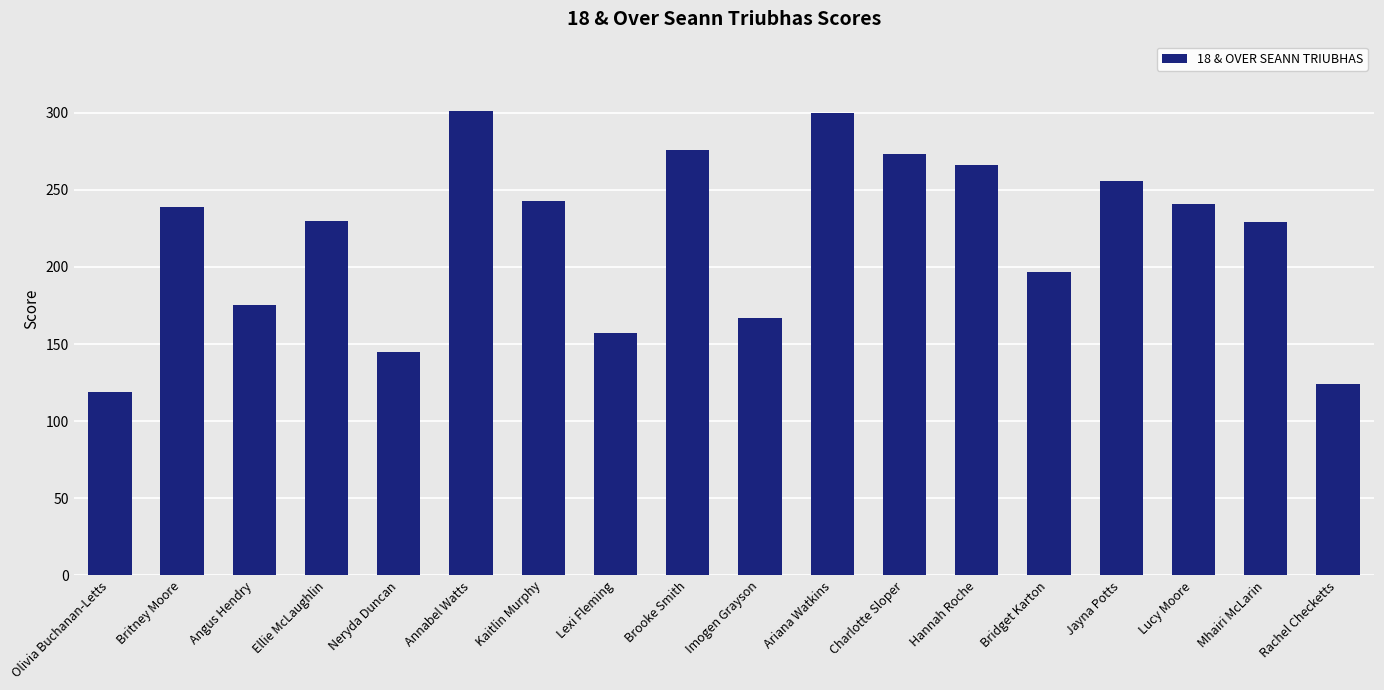

Approximately how many times larger is the value at Brooke Smith compared to Rachel Checketts?

2.2